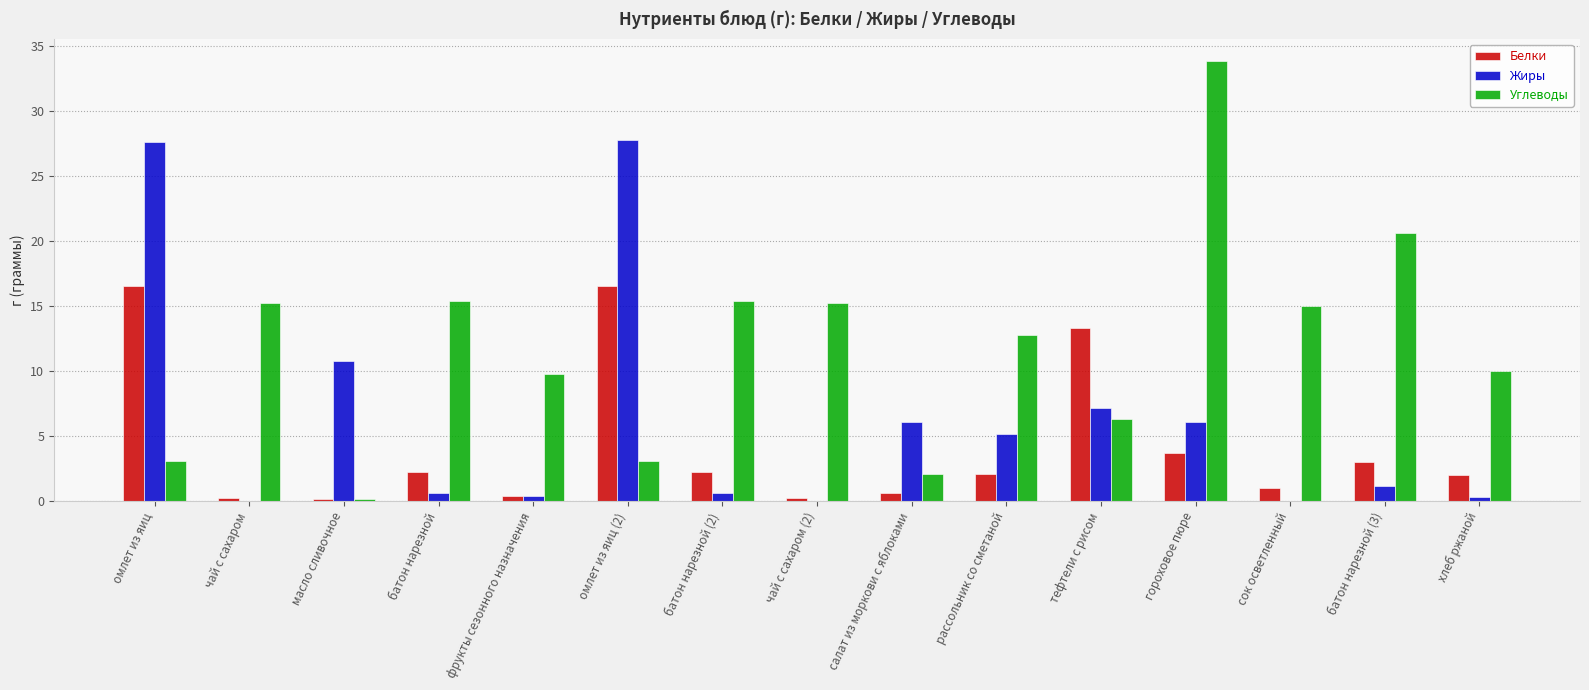

At which label is Жиры closest to 13?

масло сливочное